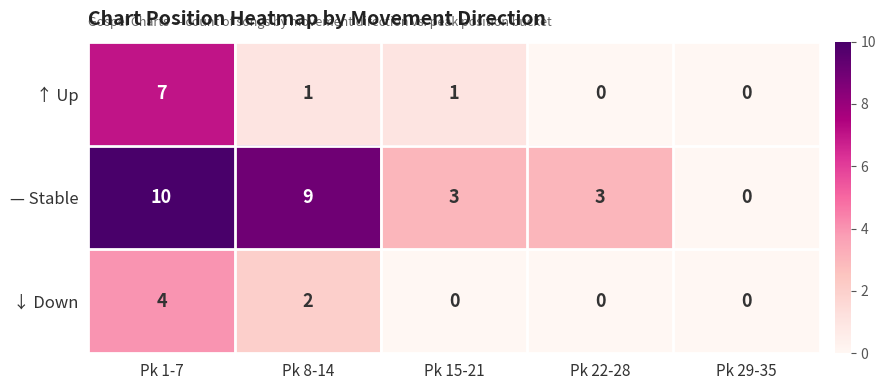

True or false: — Stable has a value of 4 at Pk 29-35.

False